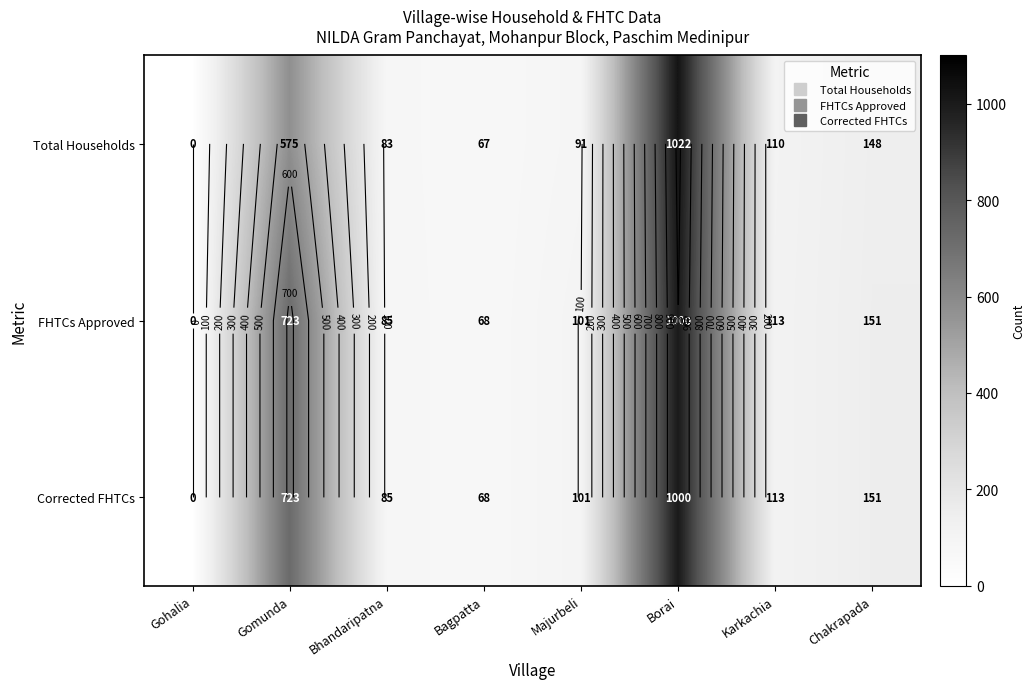

The value of Corrected FHTCs at Majurbeli is 101. True or false?

True